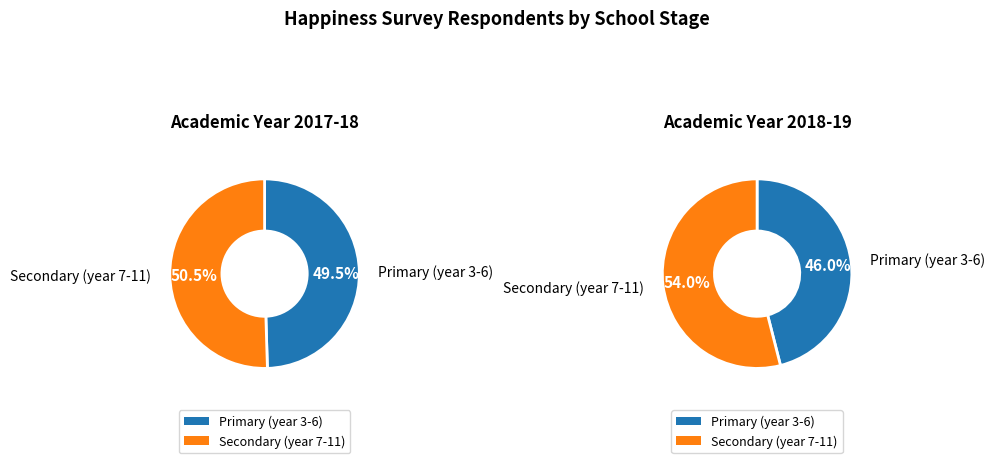

How many slices are in this pie chart?

2